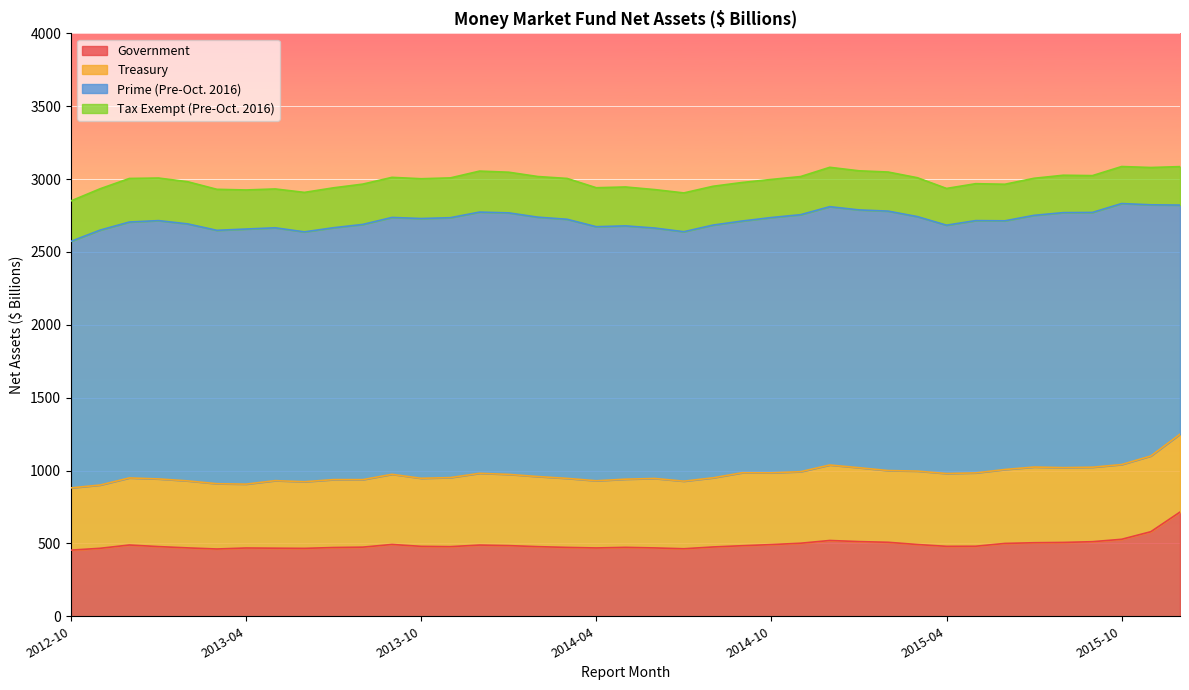

Which series has the widest spread of values?

Government